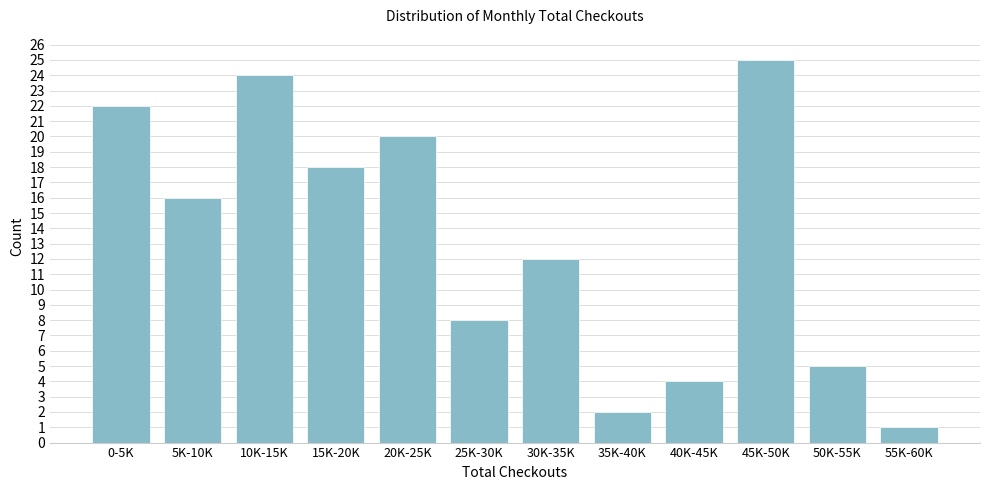

Reading left to right, transcribe all the data shown in this chart.

22	16	24	18	20	8	12	2	4	25	5	1